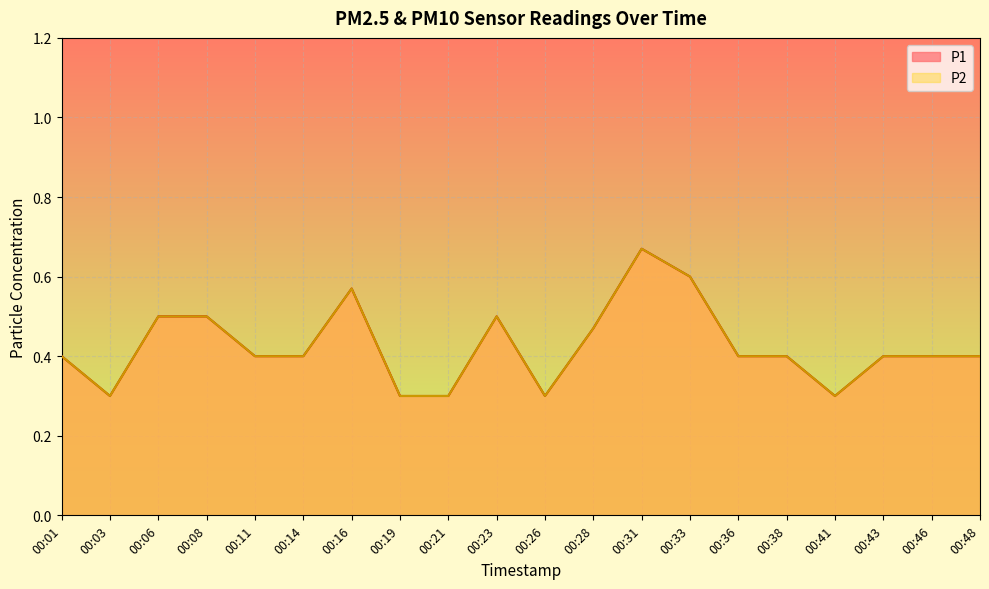

True or false: P1 and P2 cross at least once.

False